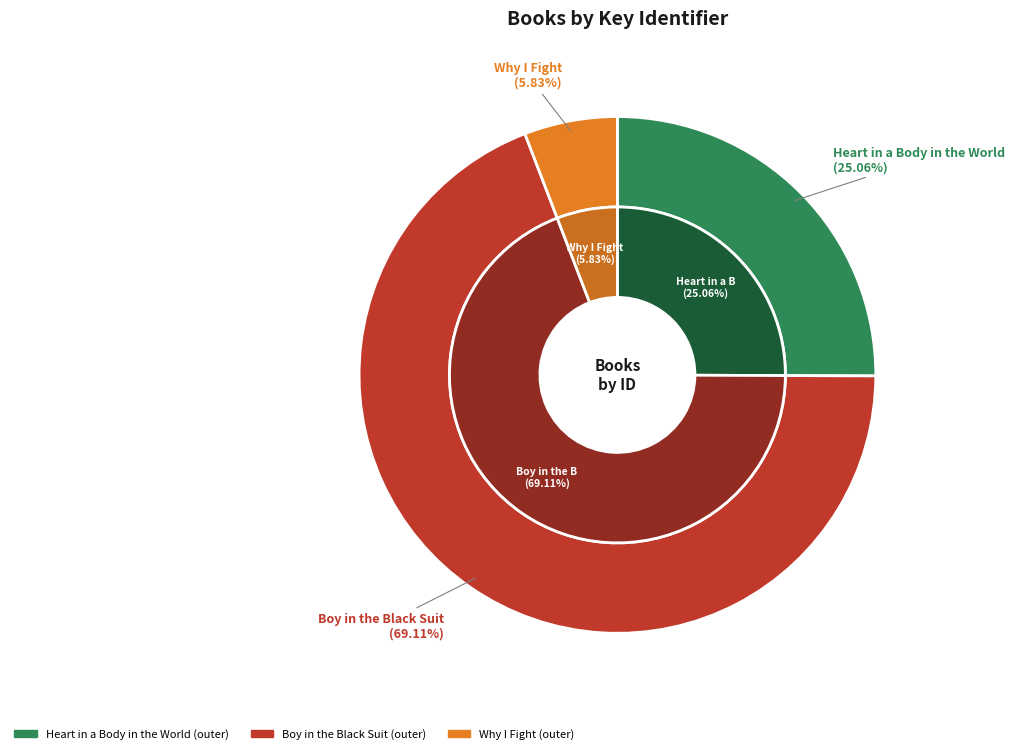

Count the number of slices in the pie.

3